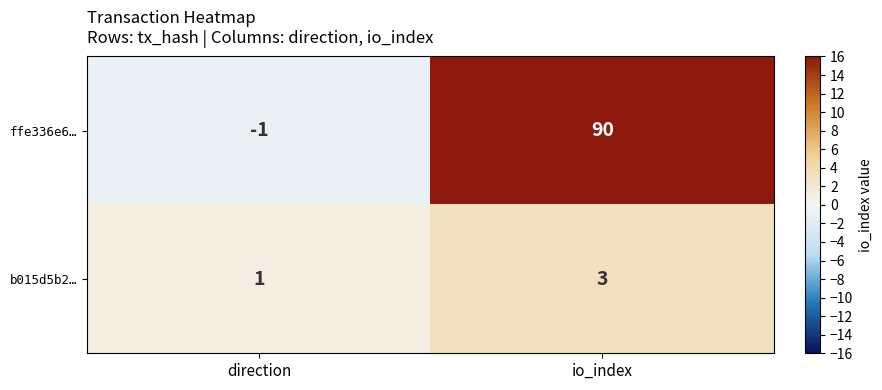

What value does the b015d5b2… series have at io_index?

3